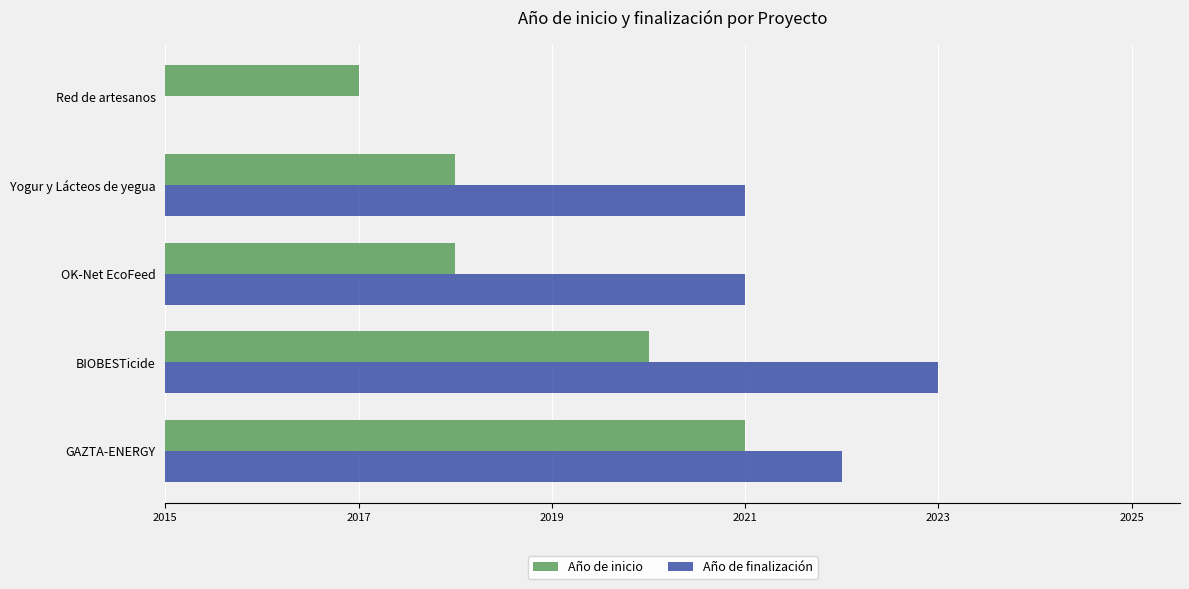

List the series in order of their overall mean, lowest first.

Año de inicio, Año de finalización